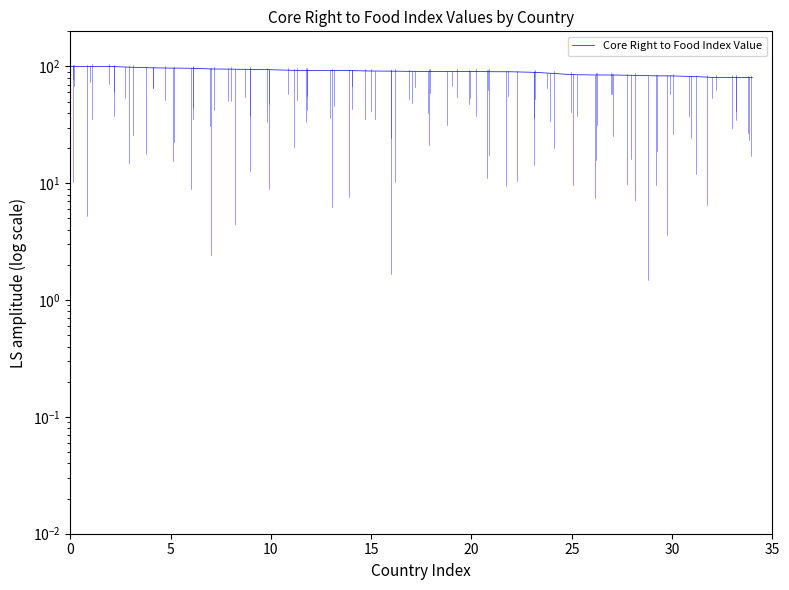

What is the difference between the maximum and minimum values?

19.7